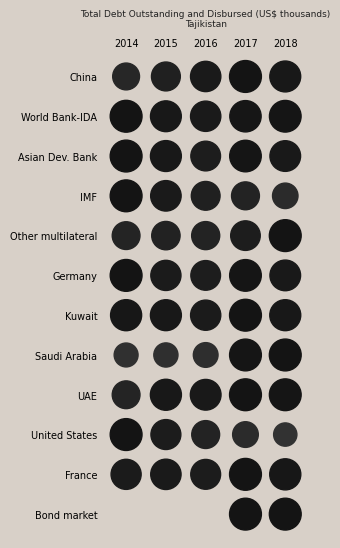

Is it true that Kuwait equals 9574 at 2018?

False